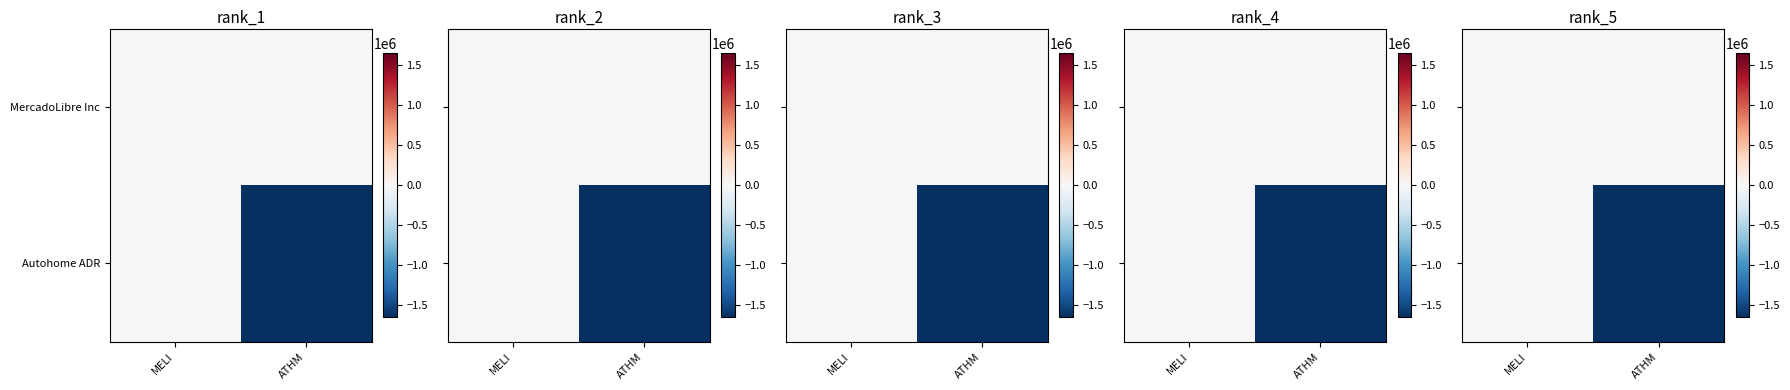

Which category has the lowest value in the MercadoLibre Inc series?

MELI